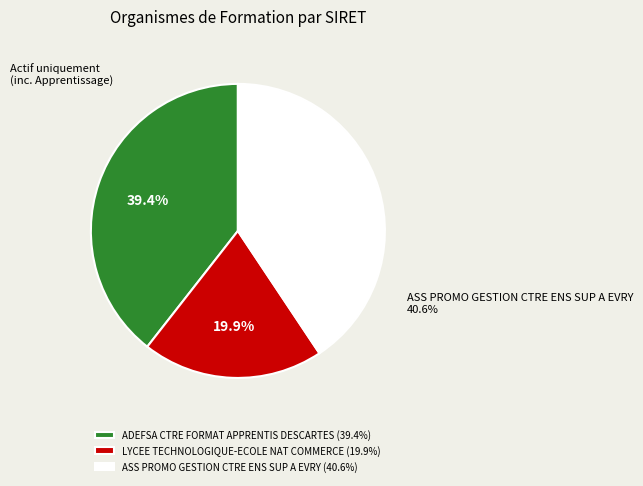

To the nearest percent, what portion does ASS PROMO GESTION CTRE ENS SUP A EVRY represent?

41%